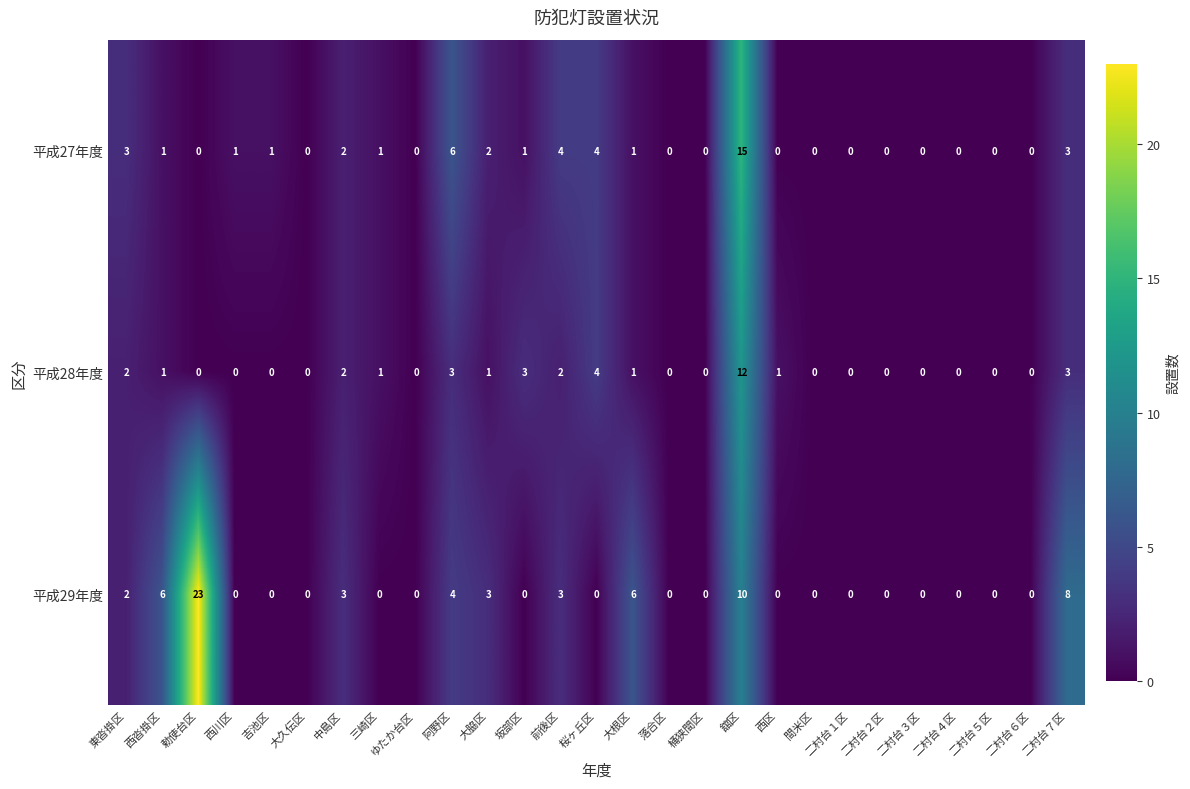

What is the maximum value shown in the chart?

23